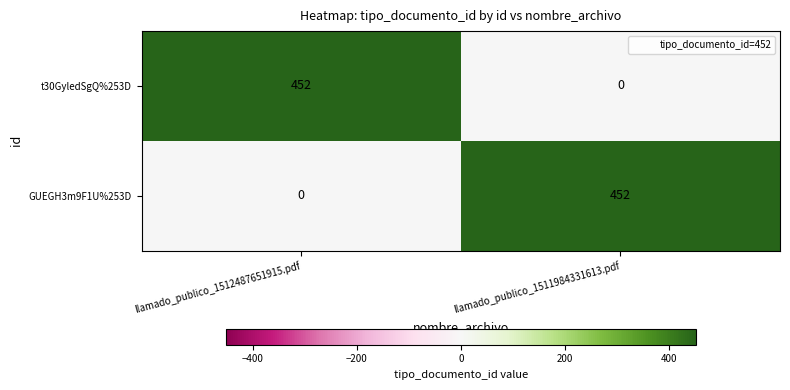

Is the value of t30GyledSgQ%253D at llamado_publico_1512487651915.pdf greater than the value of GUEGH3m9F1U%253D at llamado_publico_1512487651915.pdf?

Yes